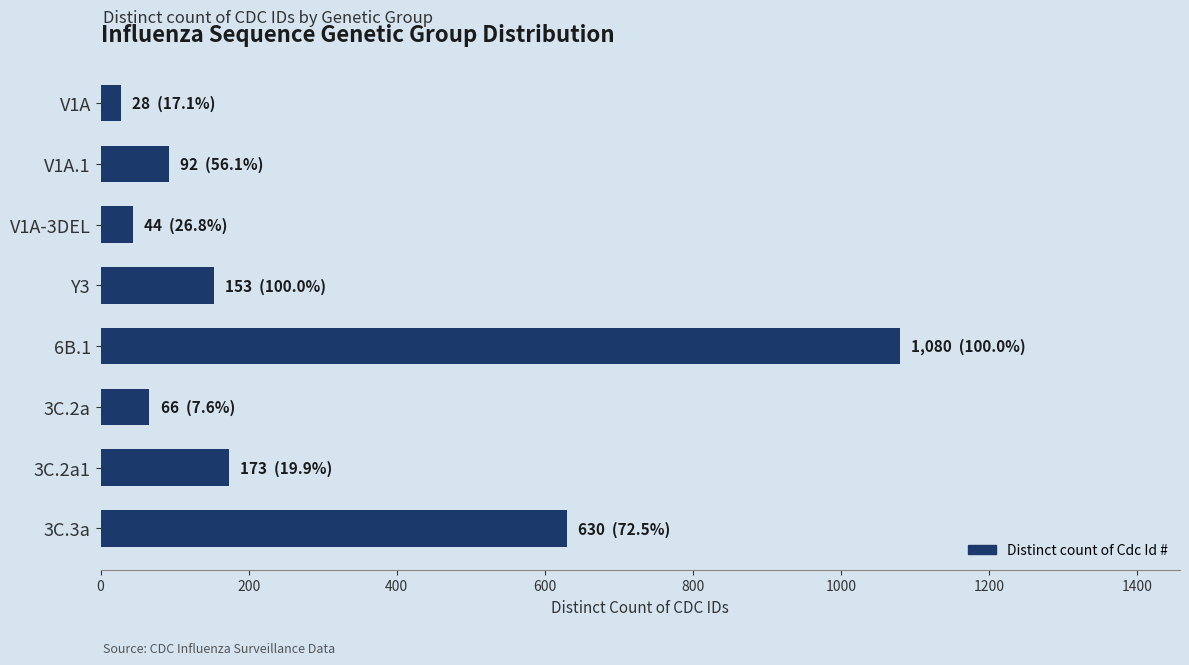

Where is the data nearest to the value 554?

3C.3a